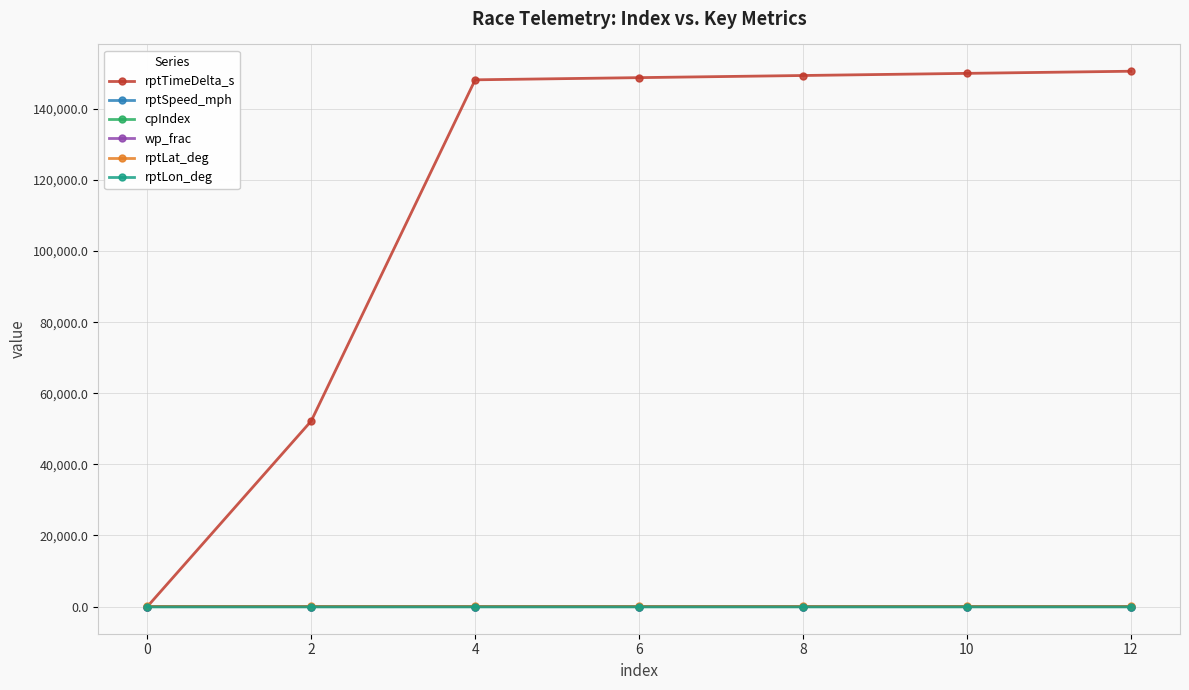

Which series has the largest total across all categories?

rptTimeDelta_s